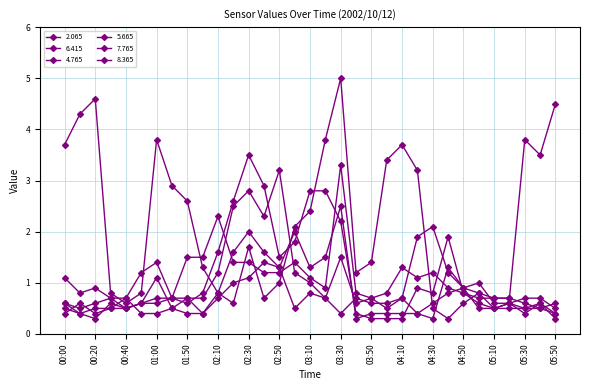

Which series has the largest range (max minus min)?

2.065